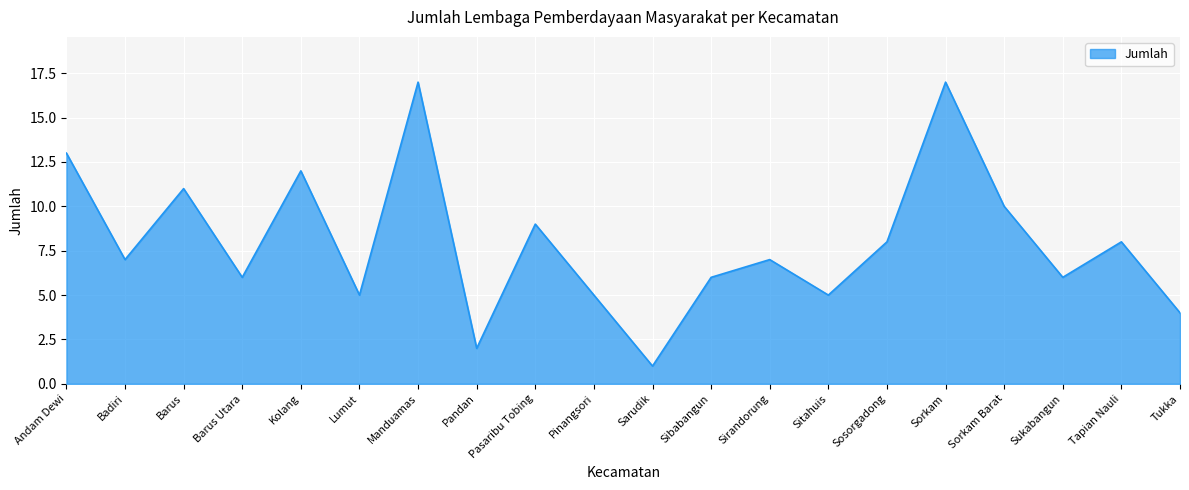

What position from the left is Kolang?

5